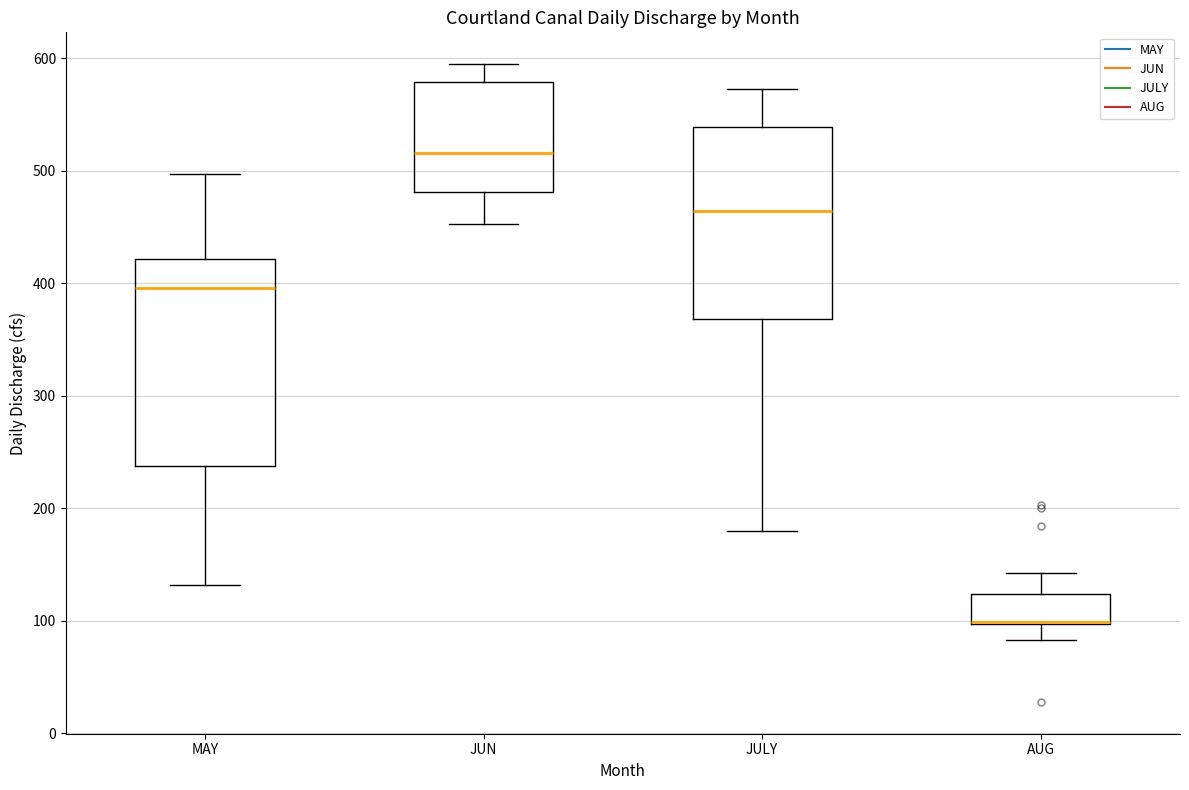

Reading left to right, read every box against the y-axis: the position of its median line, the range the box covers, and the ends of its whiskers. The values are not printed on the chart, so give them approximately, as read against the axis.

MAY: median 400, box 240 to 420, whiskers 130 to 500
JUN: median 520, box 480 to 580, whiskers 450 to 590
JULY: median 460, box 370 to 540, whiskers 180 to 570
AUG: median 100 (drawn on the box's lower edge), box 100 to 120, whiskers 80 to 140